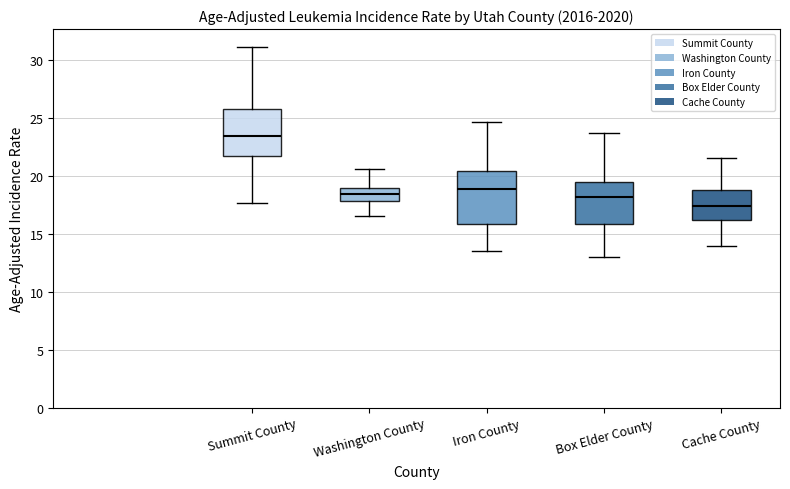

Where is the upper edge of the box for Summit County on the y-axis? The values are not printed on the chart, so give them approximately, as read against the axis.

26.0